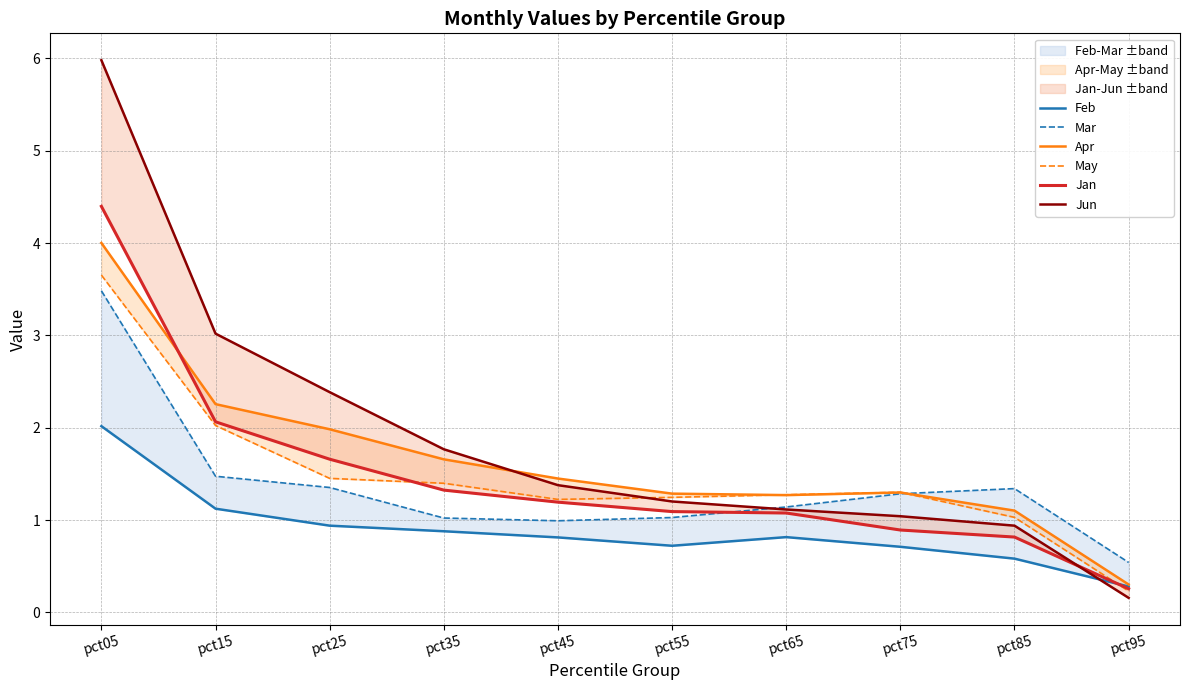

Rank the series at pct95 from highest to lowest value.

Mar, Apr, Feb, Jan, May, Jun